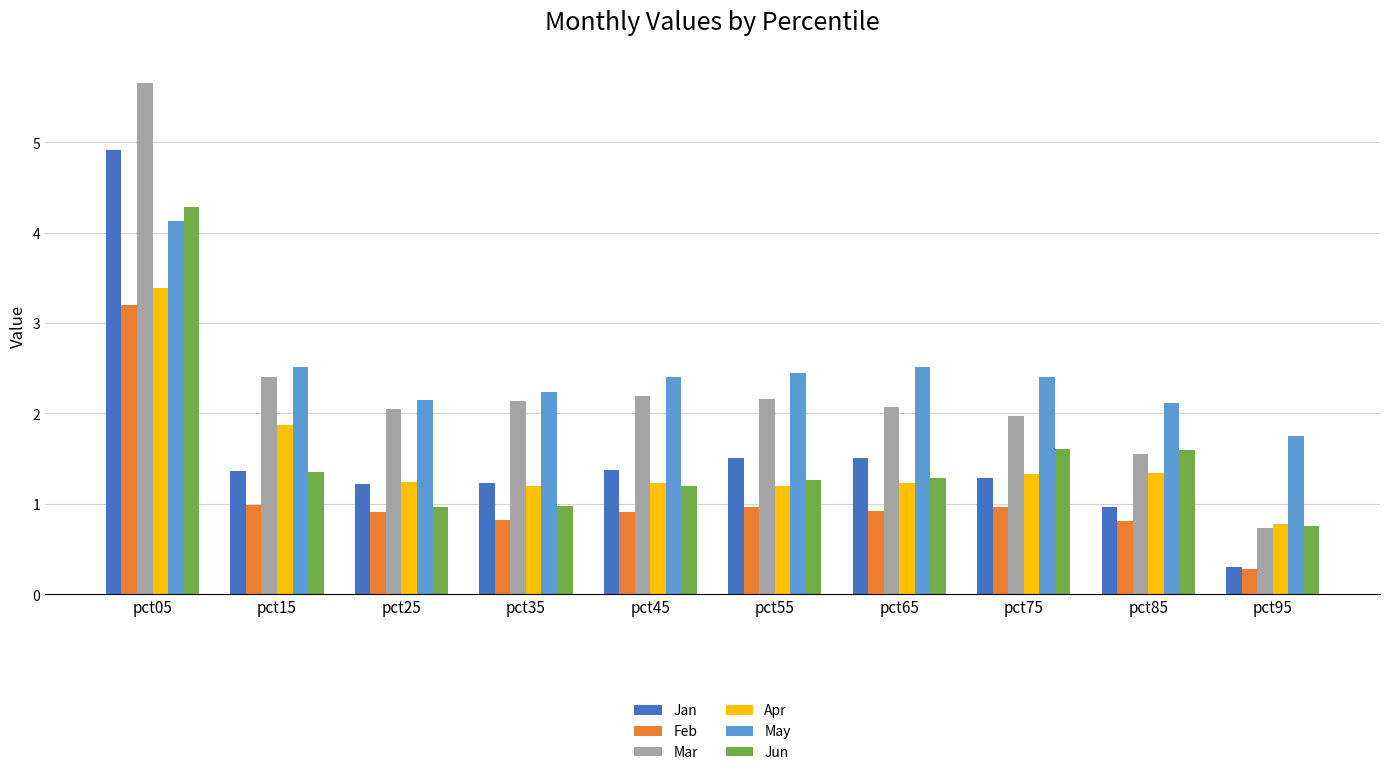

Which series changed the most between pct05 and pct95?

Mar